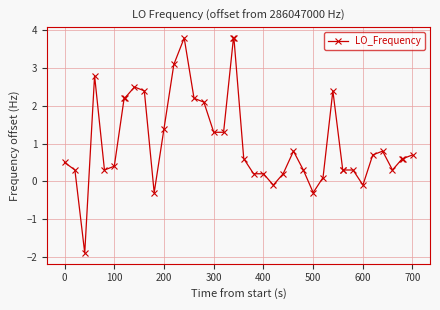

What is the minimum value shown in the chart?

-1.9